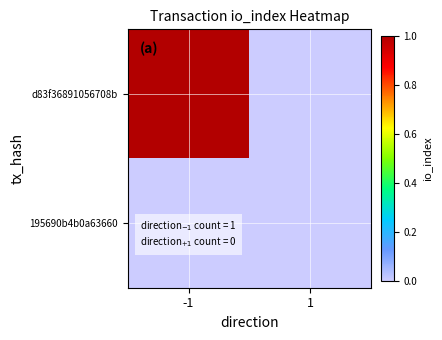

Rank the series by their maximum value, from highest to lowest.

d83f36891056708b, 195690b4b0a63660